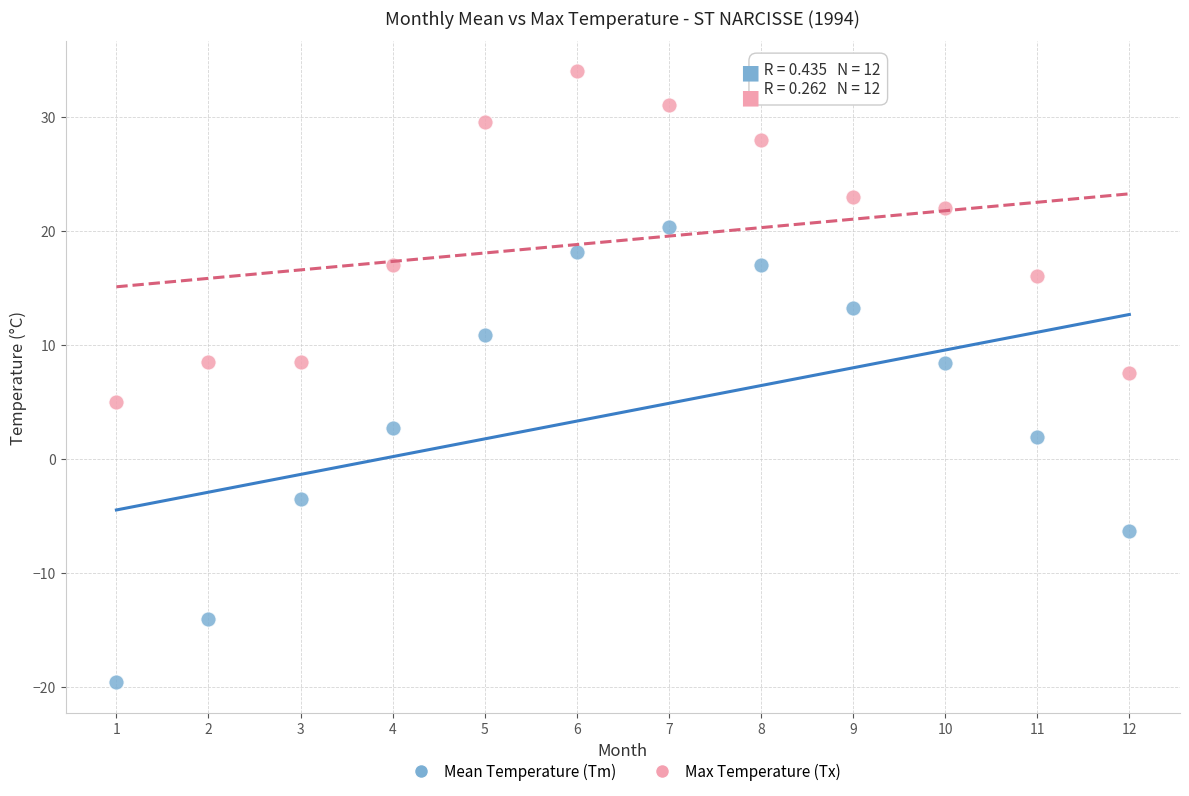

In the Mean Temperature (Tm) series, what Y value is closest to 0?

1.9